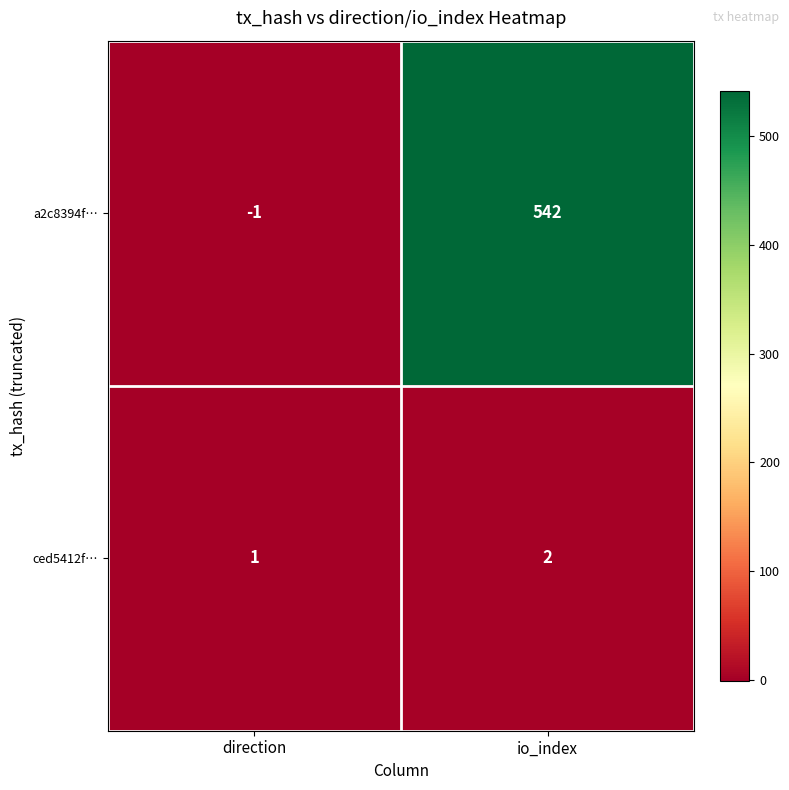

Where is a2c8394f… nearest to the value 270?

direction